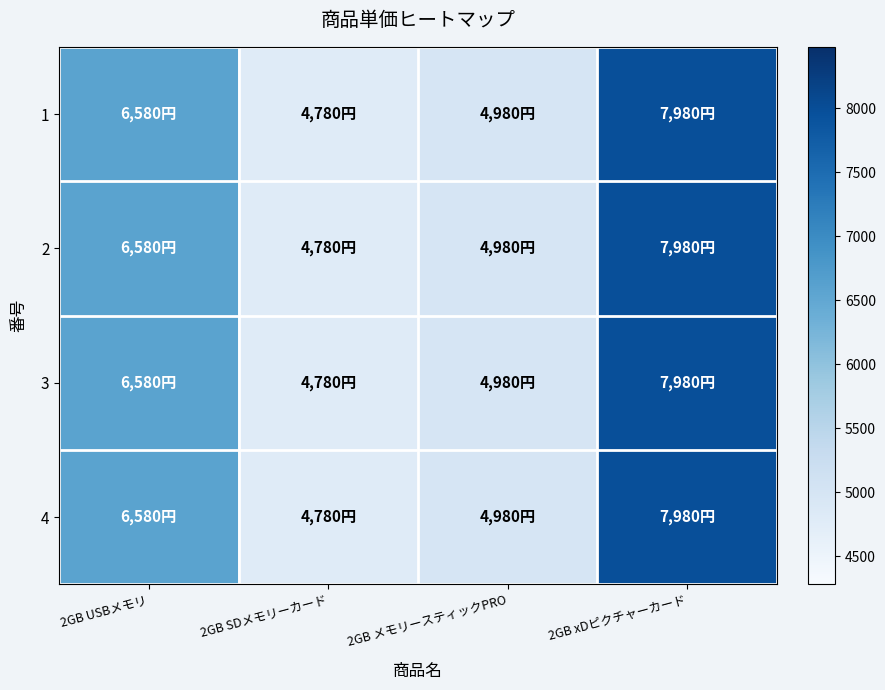

Which has a higher value, 2GB USBメモリ or 2GB メモリースティックPRO?

2GB USBメモリ